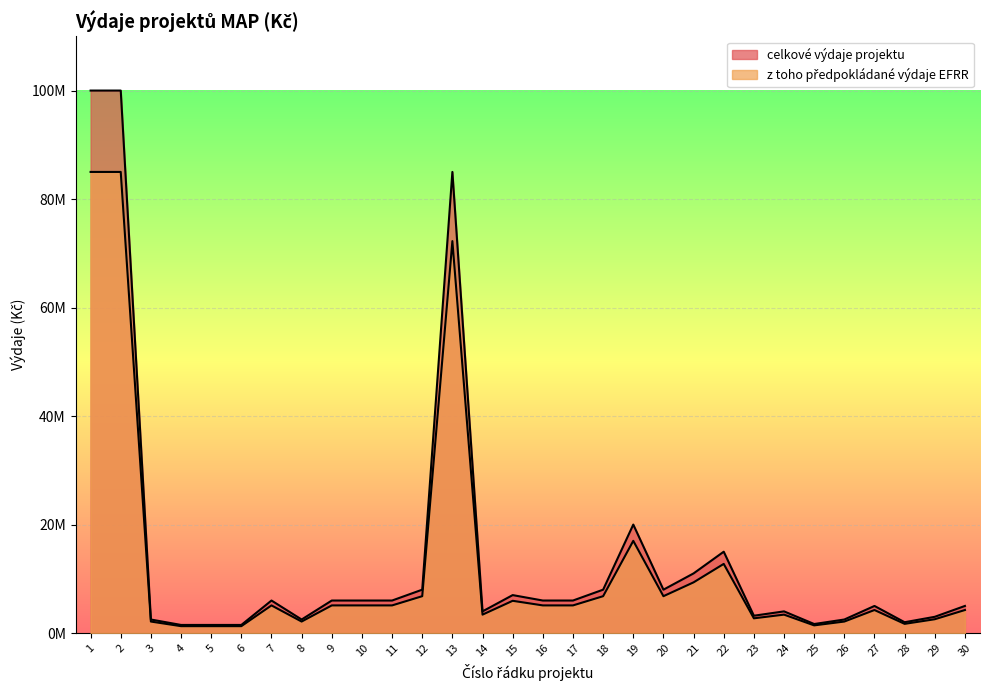

What is the greatest value displayed?

100000000